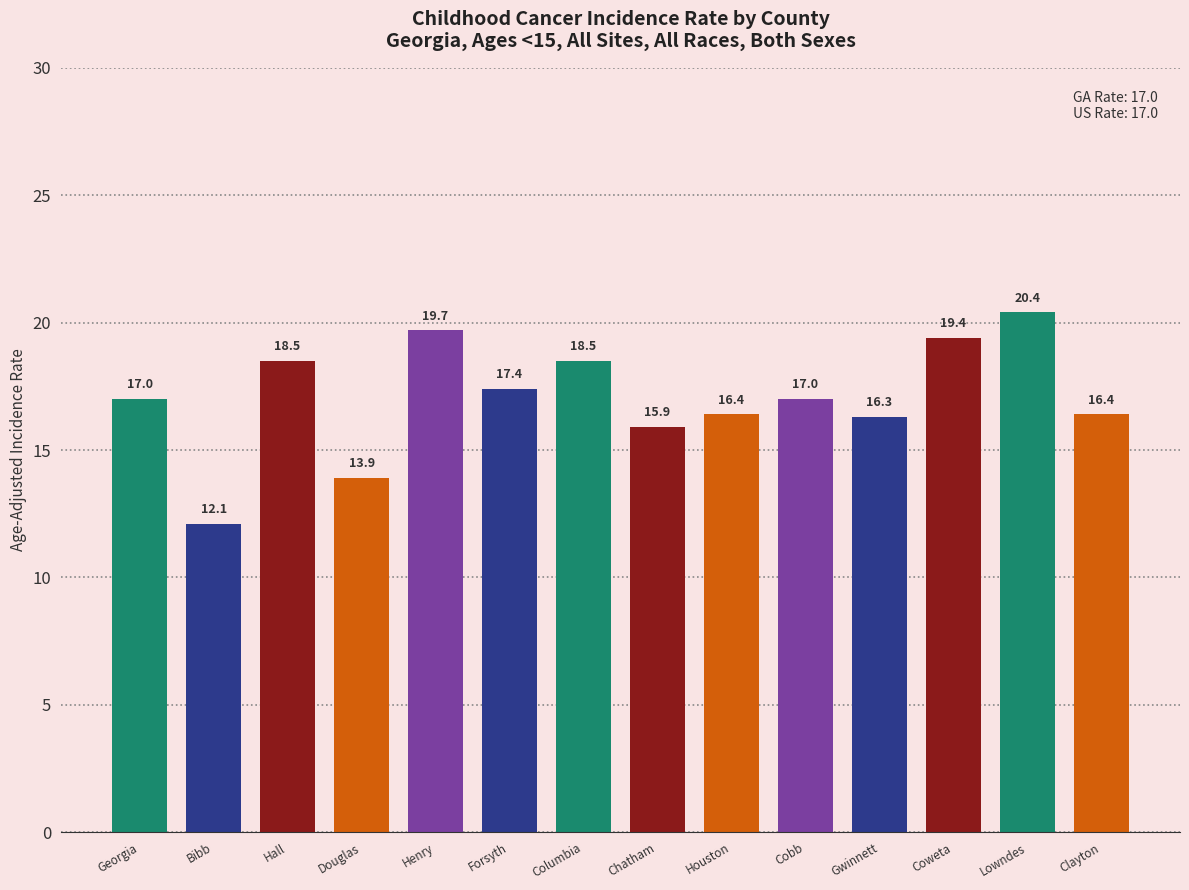

The value at Henry is 27.0. True or false?

False